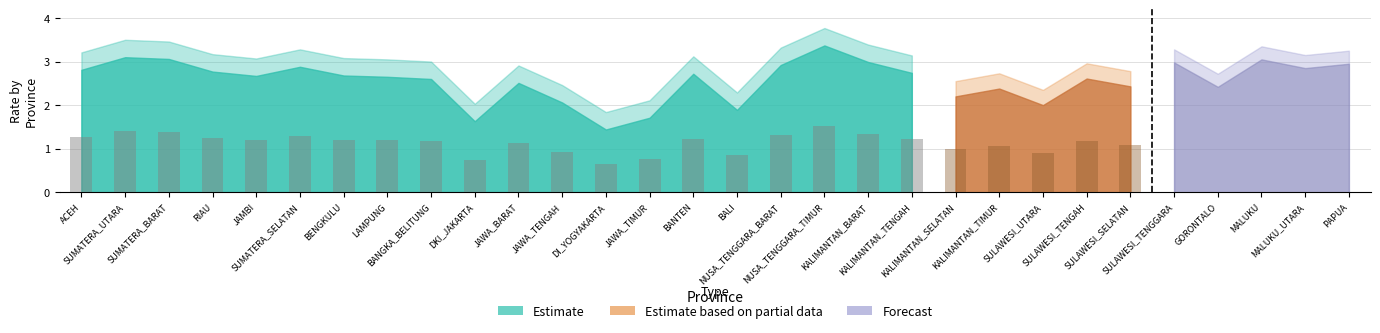

What is the label of the 6th bar from the right?

SULAWESI_SELATAN